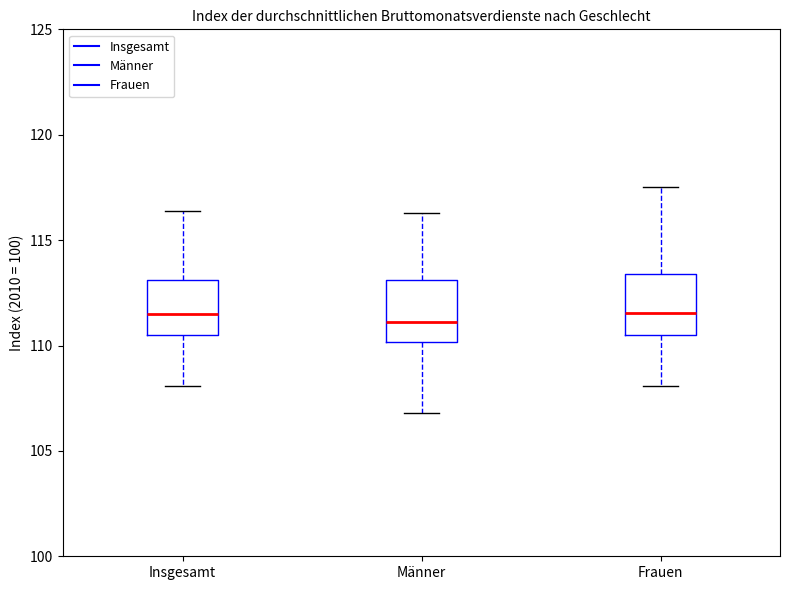

Reading left to right, read every box against the y-axis: the position of its median line, the range the box covers, and the ends of its whiskers. The values are not printed on the chart, so give them approximately, as read against the axis.

Insgesamt: median 111.5, box 110.5 to 113.0, whiskers 108.0 to 116.5
Männer: median 111.0, box 110.0 to 113.0, whiskers 107.0 to 116.5
Frauen: median 111.5, box 110.5 to 113.5, whiskers 108.0 to 117.5